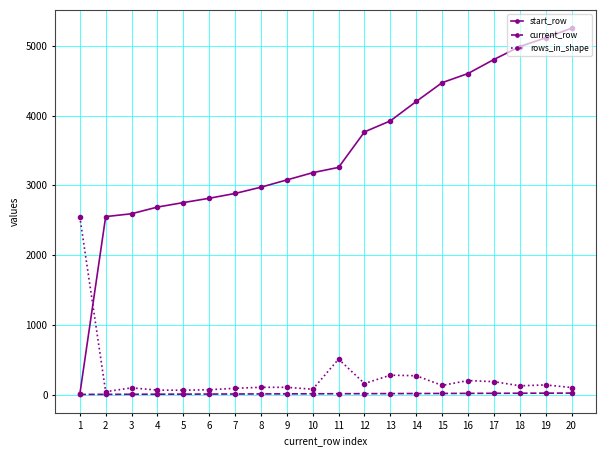

The value of start_row at 19 is 7574. True or false?

False